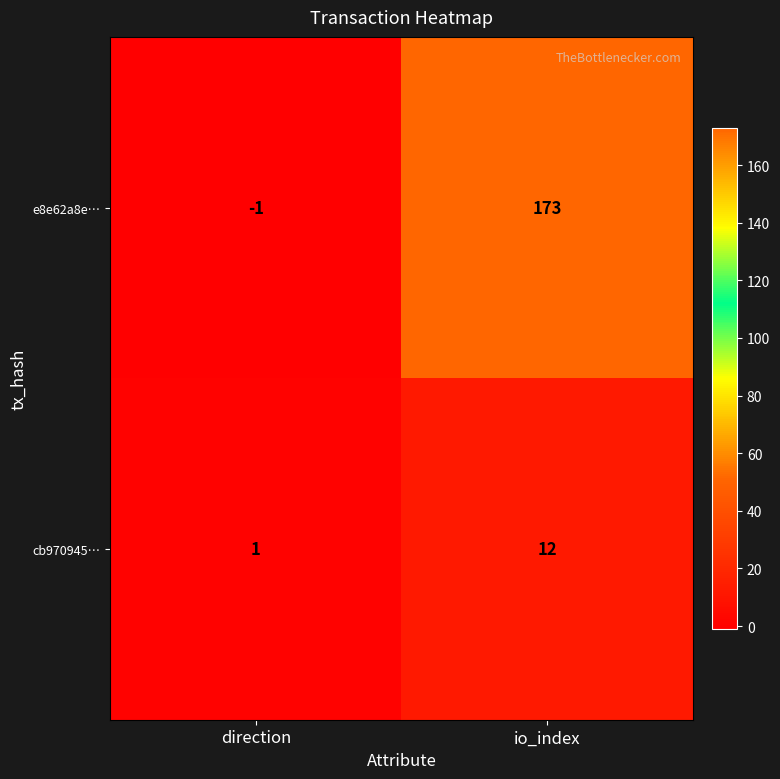

Which series has the widest spread of values?

e8e62a8e…